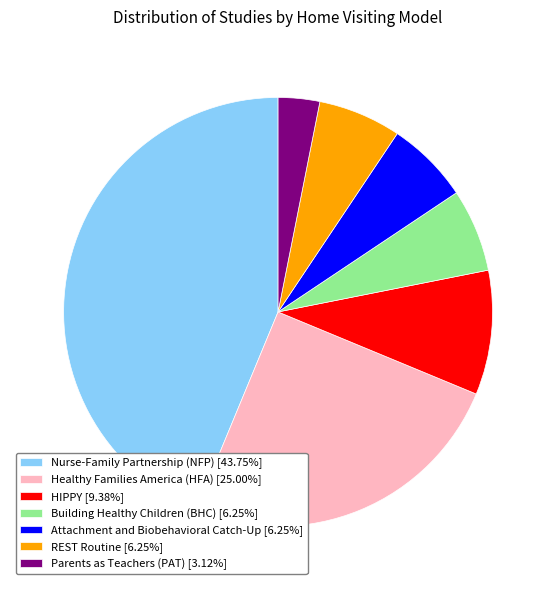

What is the ratio of the value at REST Routine [6.25%] to the value at HIPPY [9.38%]?

0.7